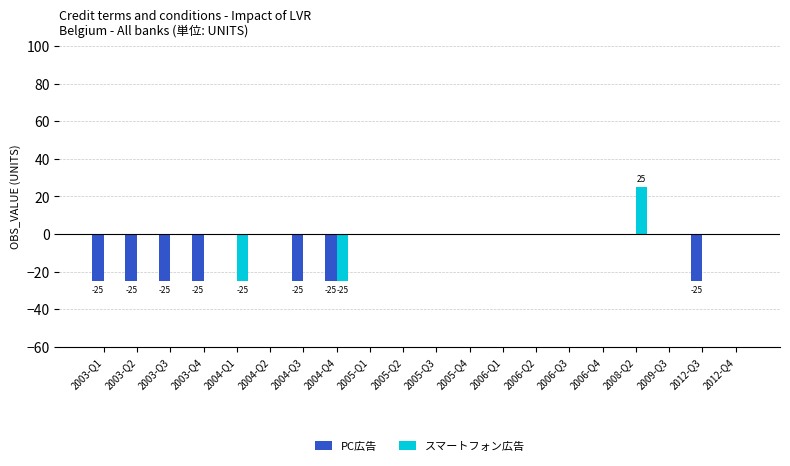

What are all the series names shown in the legend?

PC広告, スマートフォン広告